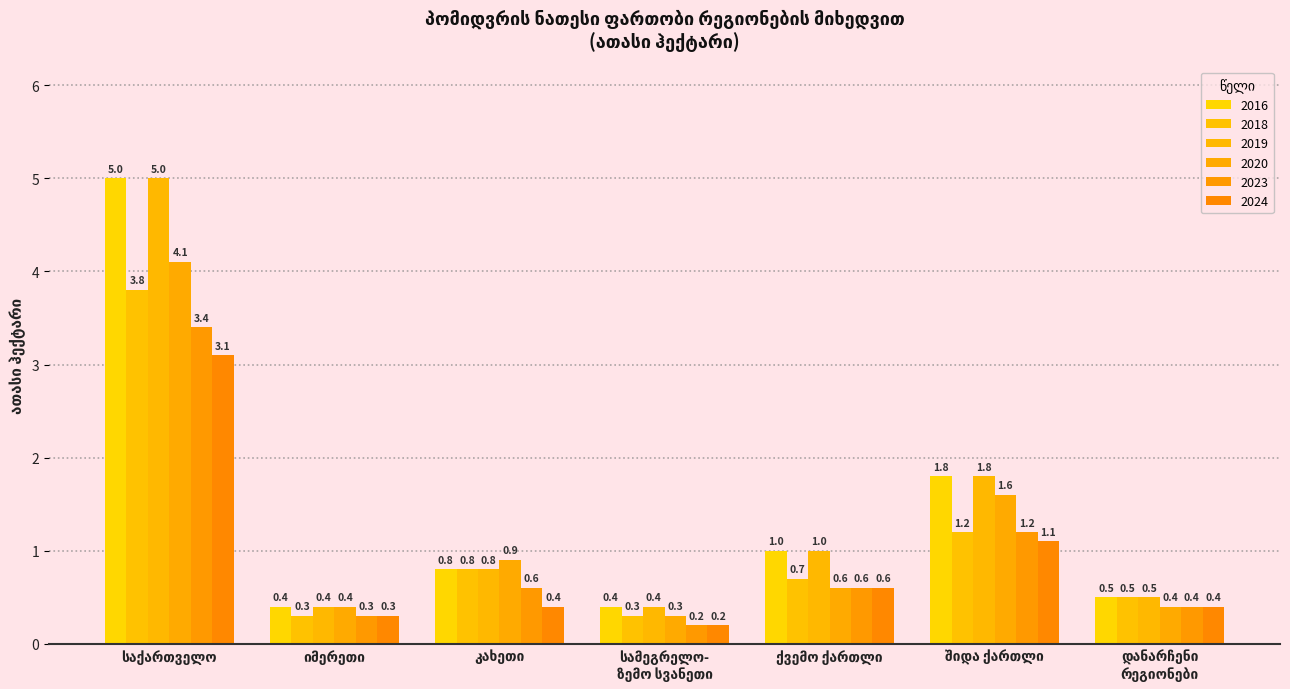

How many bars are there in each group?

6